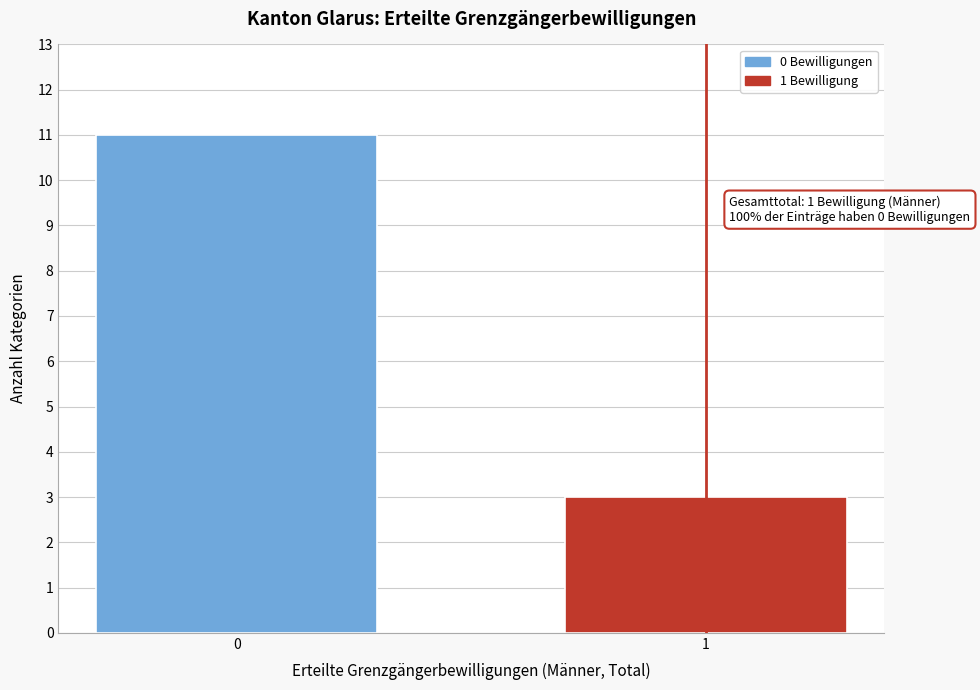

Reading right to left, extract all data points from this chart.

1=3	0=11